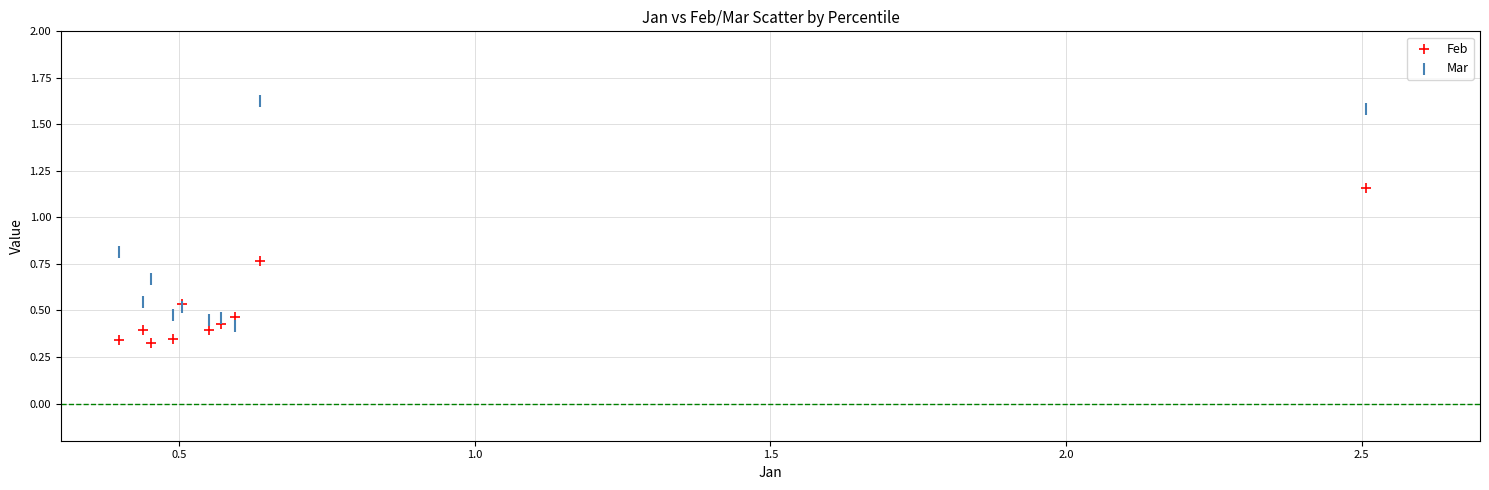

What are all the series names shown in the legend?

Feb, Mar